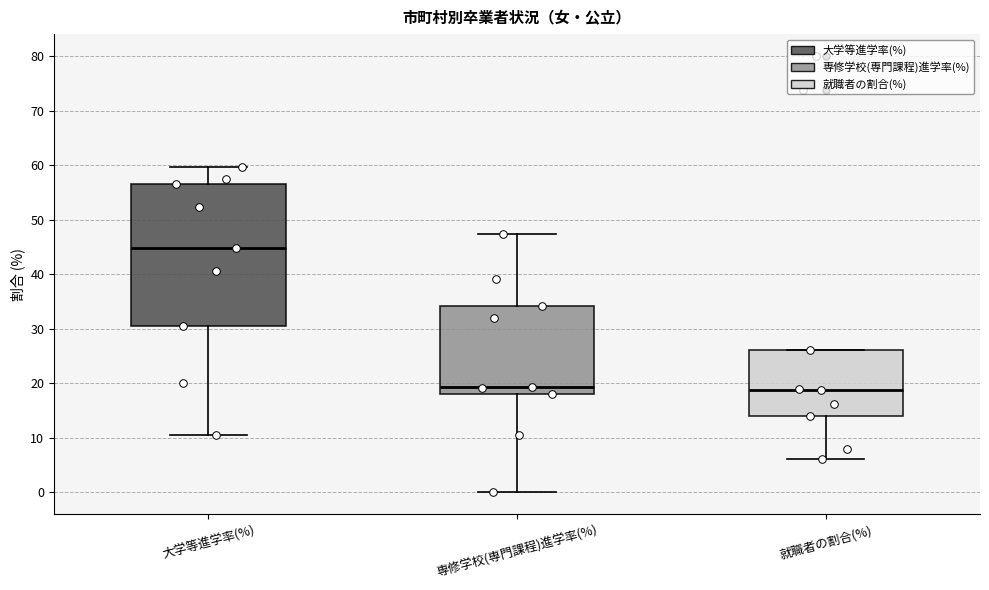

Reading left to right, transcribe this box plot: for each box, give where its median line is, the range the box spans, and where its two whiskers end, as read against the y-axis. The values are not printed on the chart, so give them approximately, as read against the axis.

大学等進学率(%): median 45, box 30 to 56, whiskers 11 to 60
専修学校(専門課程)進学率(%): median 19, box 18 to 34, whiskers 0 to 47
就職者の割合(%): median 19, box 14 to 26, whiskers 6 to 26